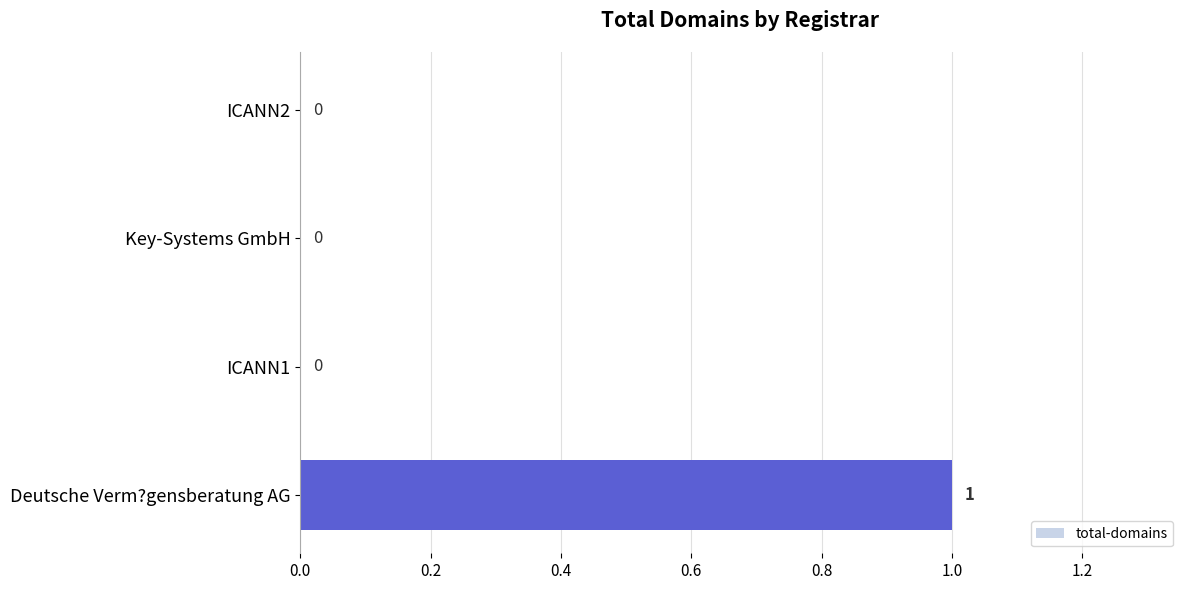

Reading top to bottom, extract all data points from this chart.

ICANN2=0	Key-Systems GmbH=0	ICANN1=0	Deutsche Verm?gensberatung AG=1